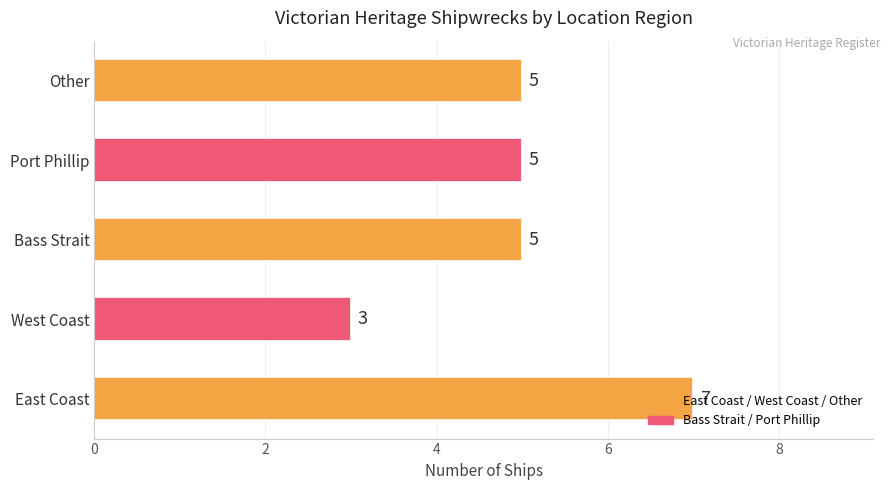

How many data points does each series have?

5